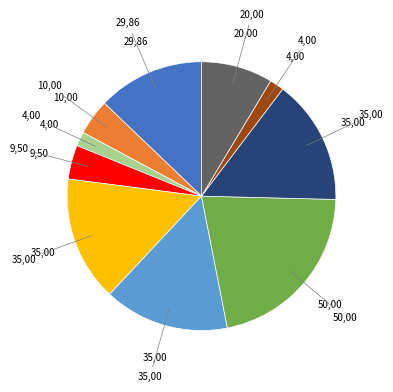

Is there a majority slice in this chart?

No